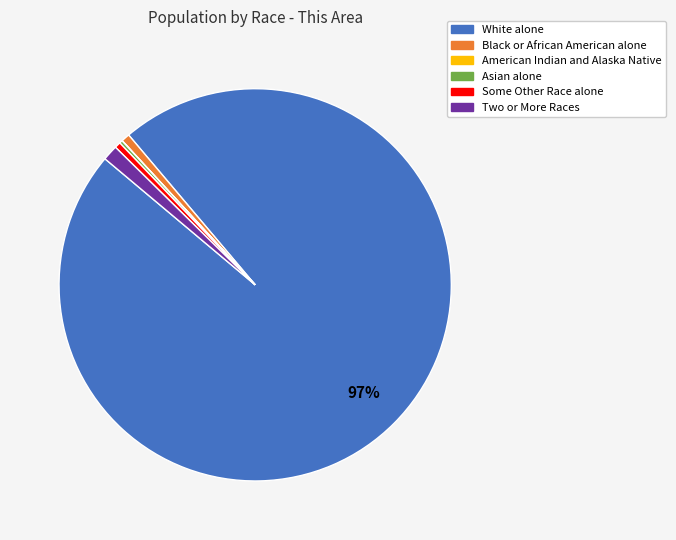

Between Some Other Race alone and White alone, which is larger?

White alone